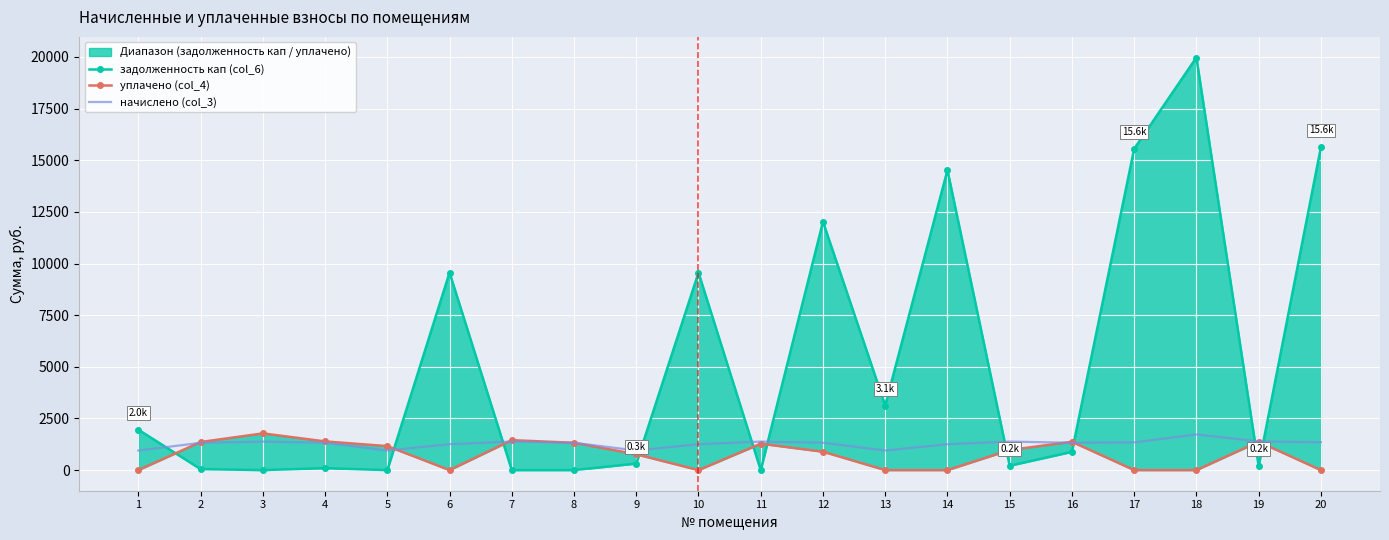

What is the value of the начислено (col_3) point at the 14th from the left?

1252.9